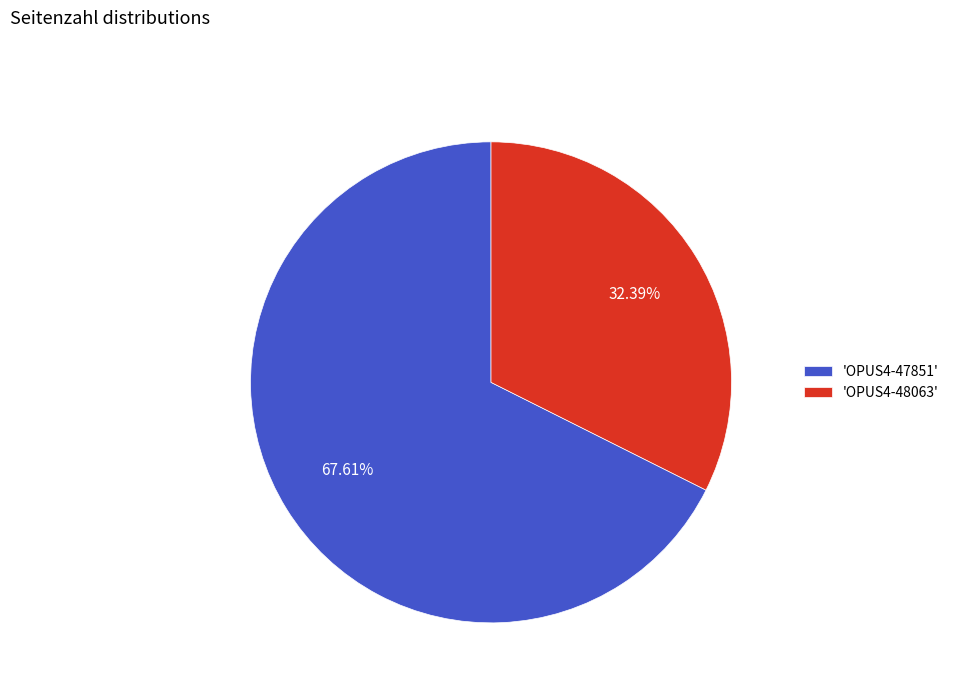

What is the ratio of the value at 'OPUS4-48063' to the value at 'OPUS4-47851'?

0.5